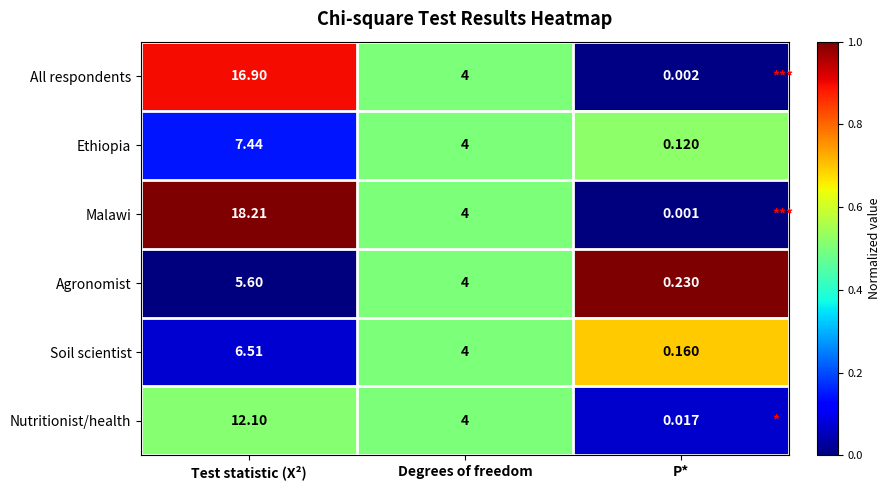

Which category has the highest value across all series?

Test statistic (X²)